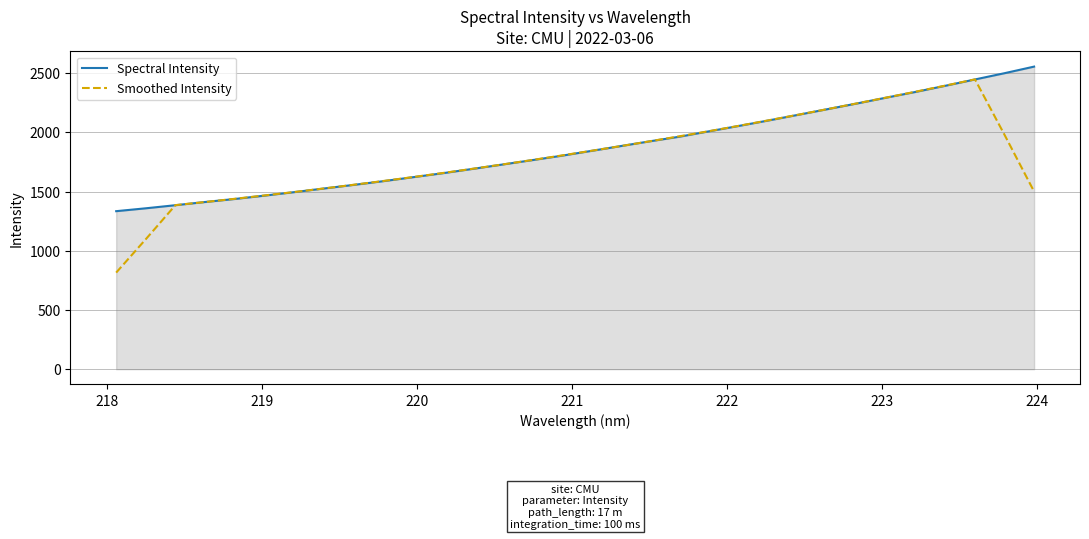

True or false: Spectral Intensity has more than 1 points higher than both neighbors.

False